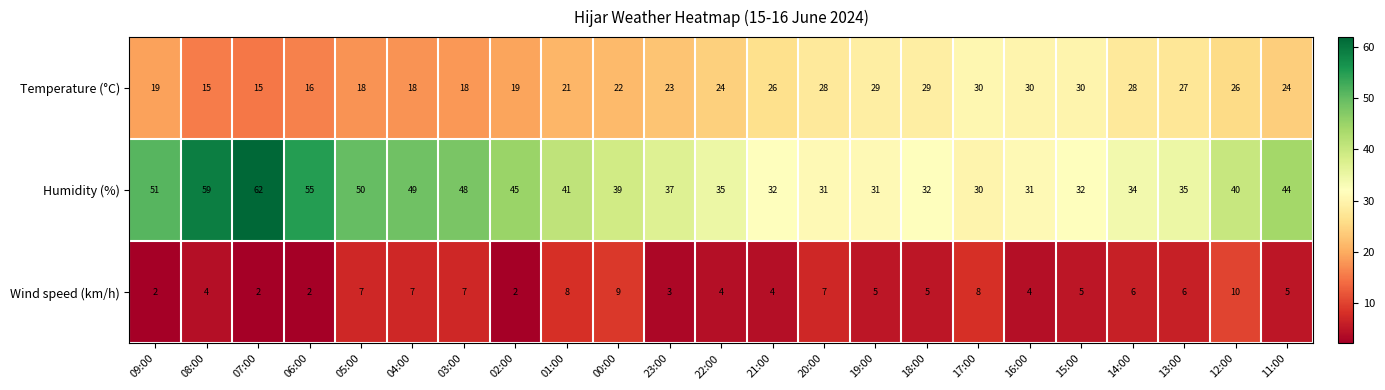

What is the sum of the Humidity (%) values at 06:00 and 04:00?

104